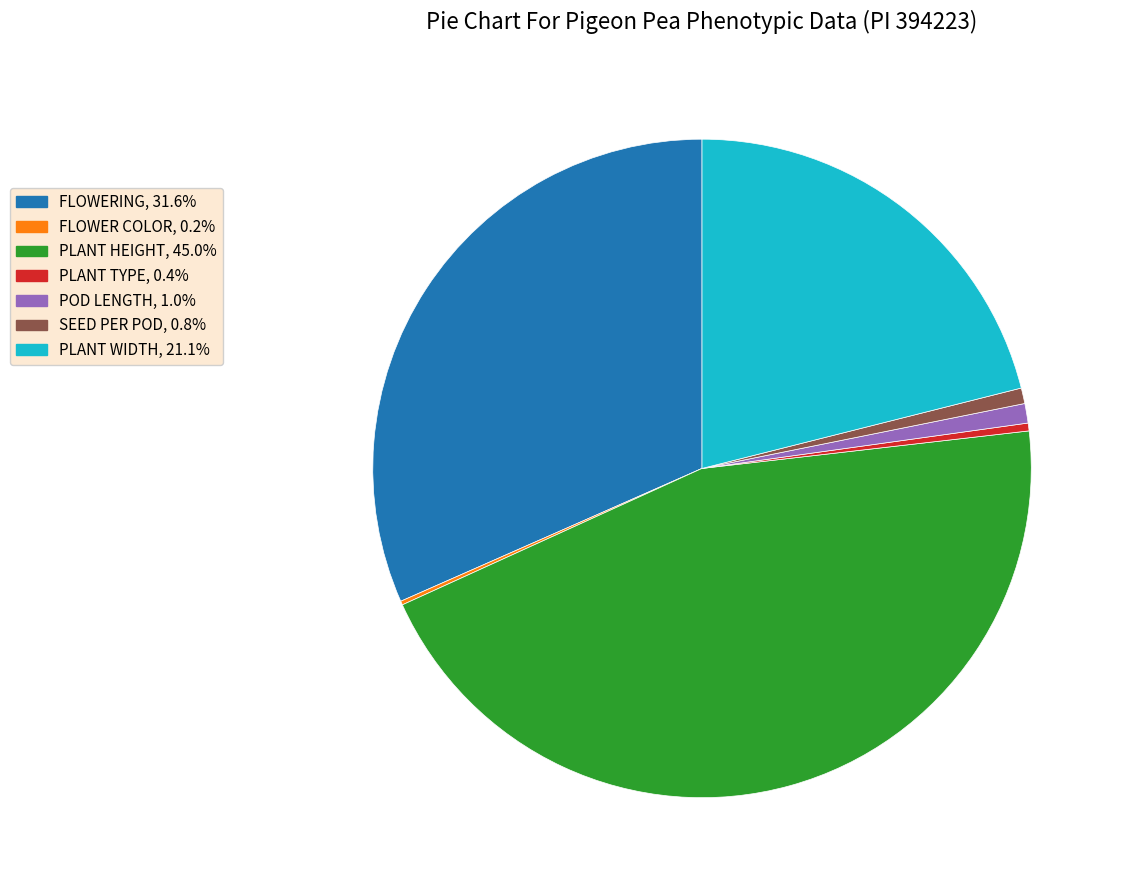

True or false: FLOWERING accounts for 42% of the total.

False